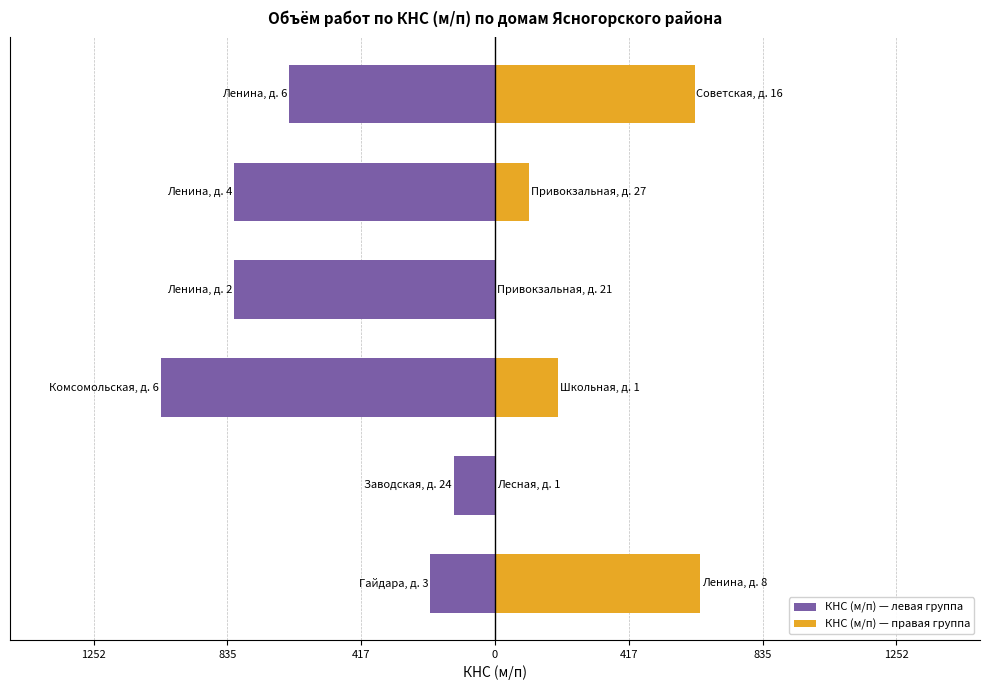

The КНС (м/п) — правая группа series shows 639.8 at 1252. True or false?

True